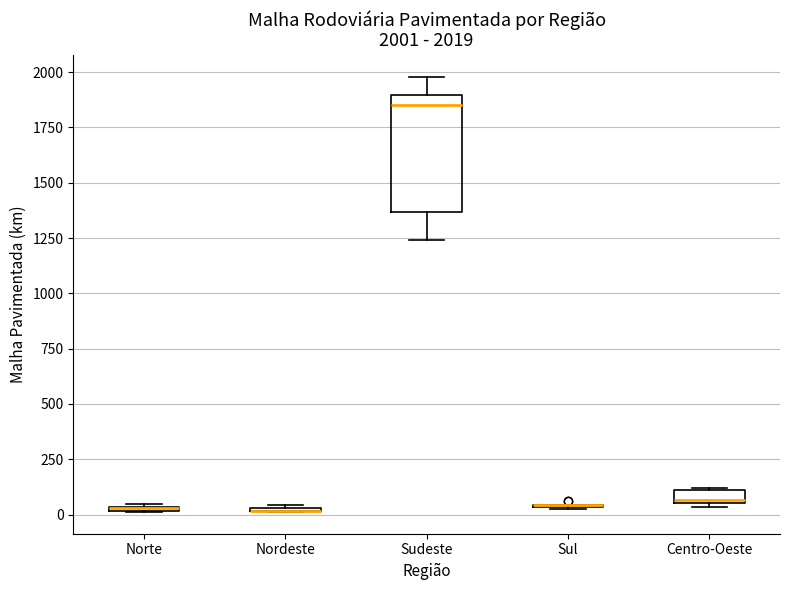

Comparing the boxes themselves (not the whiskers), which one is the tallest?

Sudeste